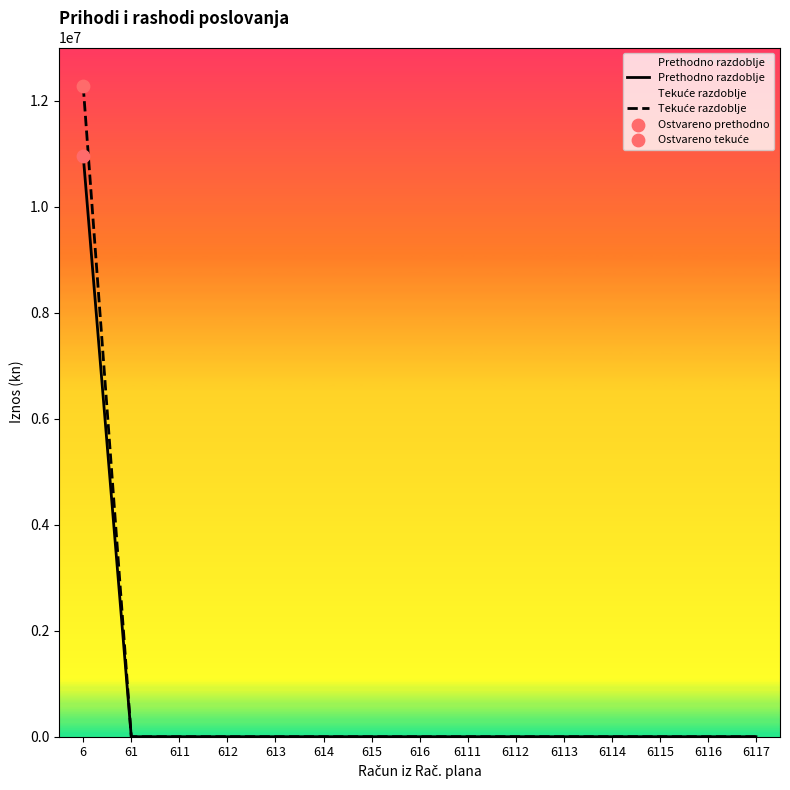

Which series reaches the maximum Y coordinate?

Tekuće razdoblje